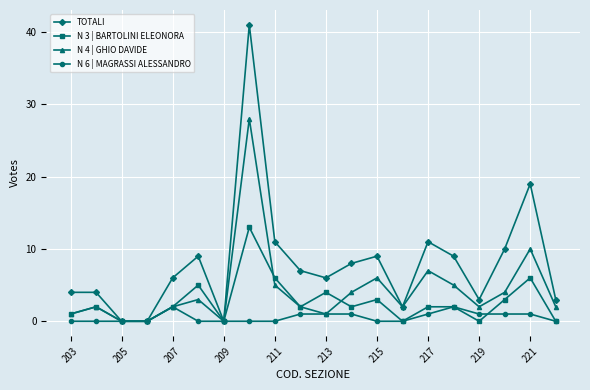

List the series in order of their peak value, lowest first.

N 6 | MAGRASSI ALESSANDRO, N 3 | BARTOLINI ELEONORA, N 4 | GHIO DAVIDE, TOTALI